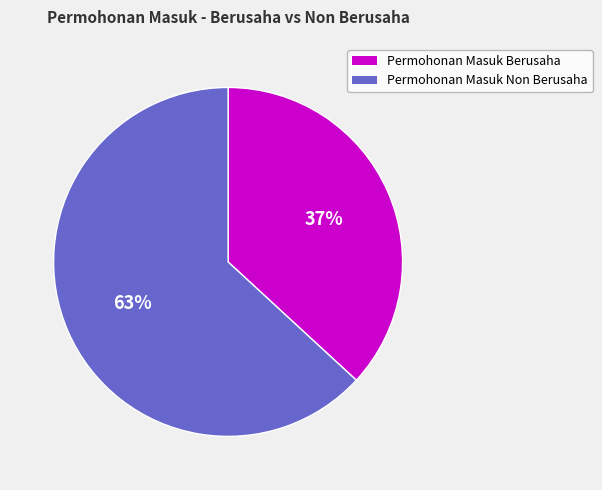

To the nearest percent, what is the difference between the largest and smallest slice percentages?

26%